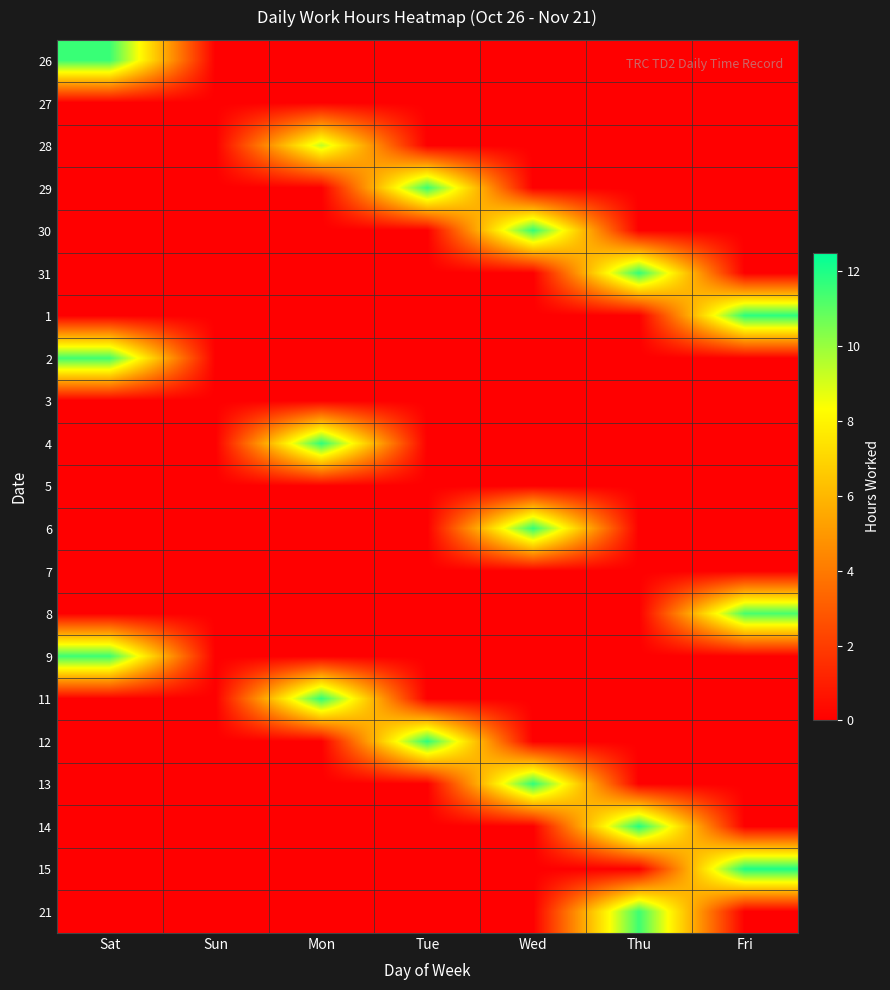

At how many categories does at least one series exceed 6?

6